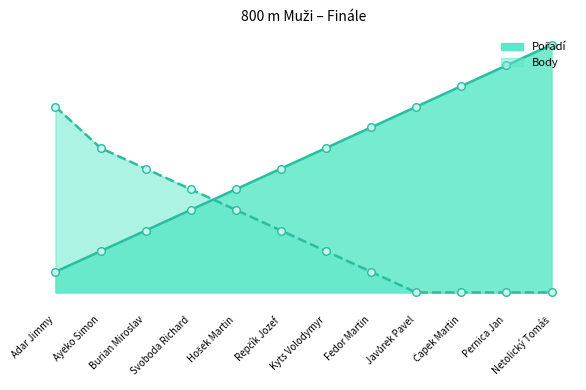

At which category is the sum across all series the highest?

Netolický Tomáš